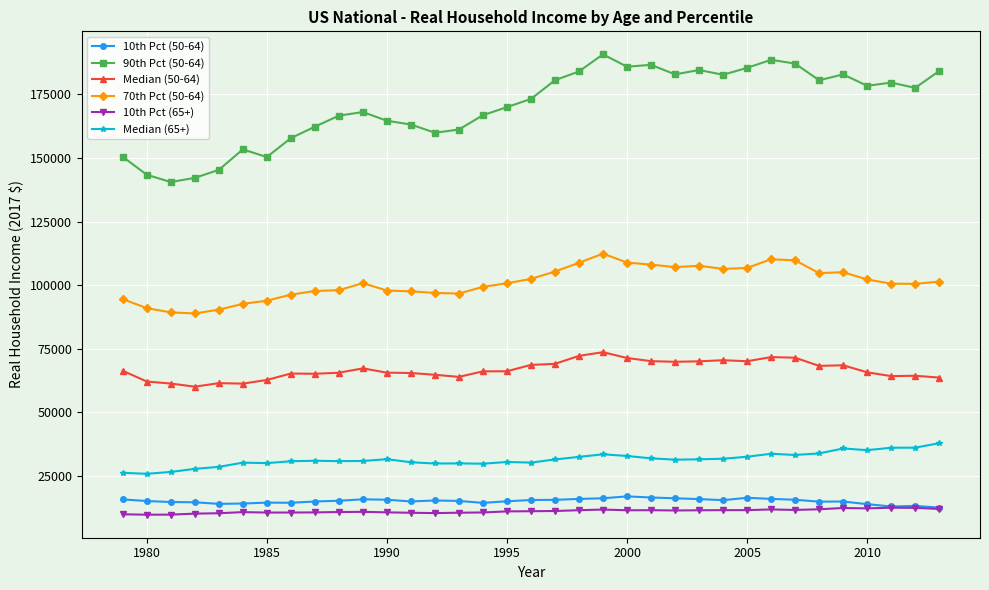

What are all the series names shown in the legend?

10th Pct (50-64), 90th Pct (50-64), Median (50-64), 70th Pct (50-64), 10th Pct (65+), Median (65+)